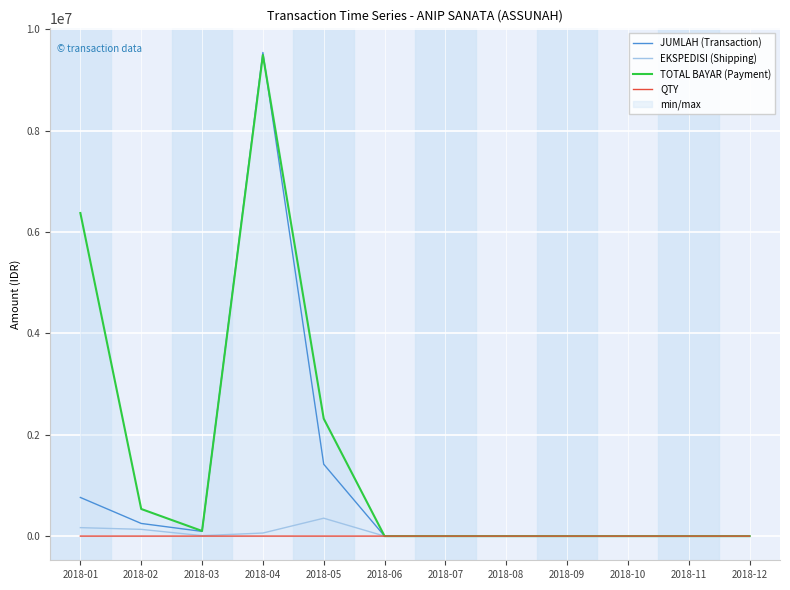

Between 2018-06 and 2018-08, which series saw the biggest shift?

JUMLAH (Transaction)